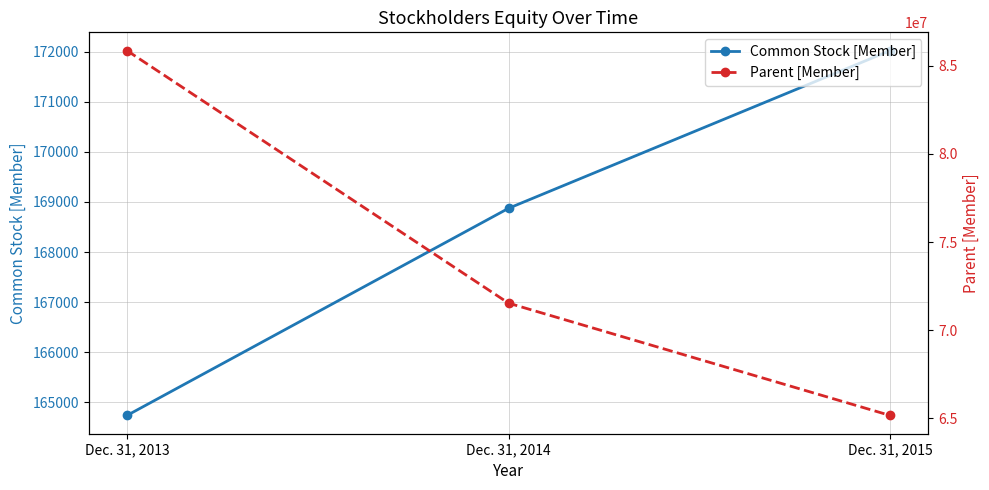

List the series in order of their peak value, lowest first.

Common Stock [Member], Parent [Member]